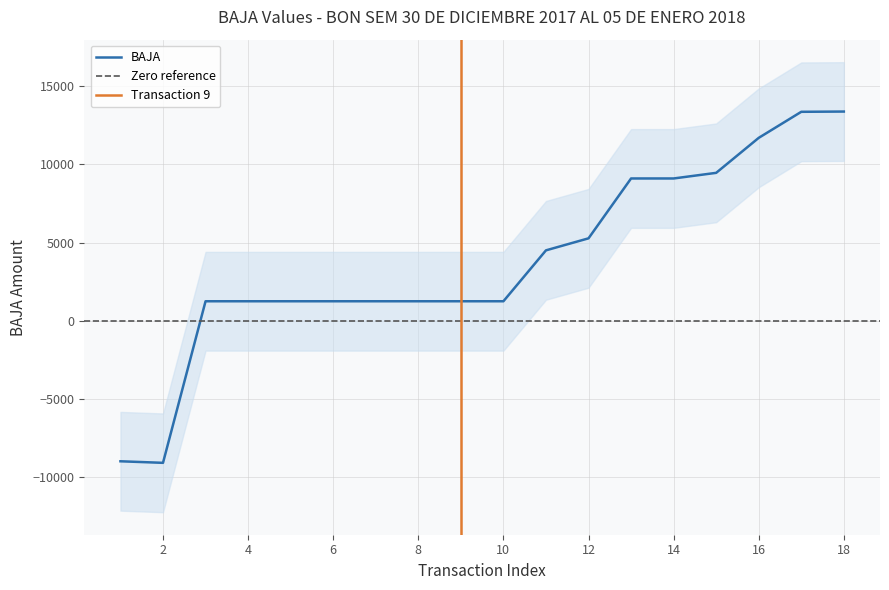

What is the difference between the maximum and minimum values?

22483.1